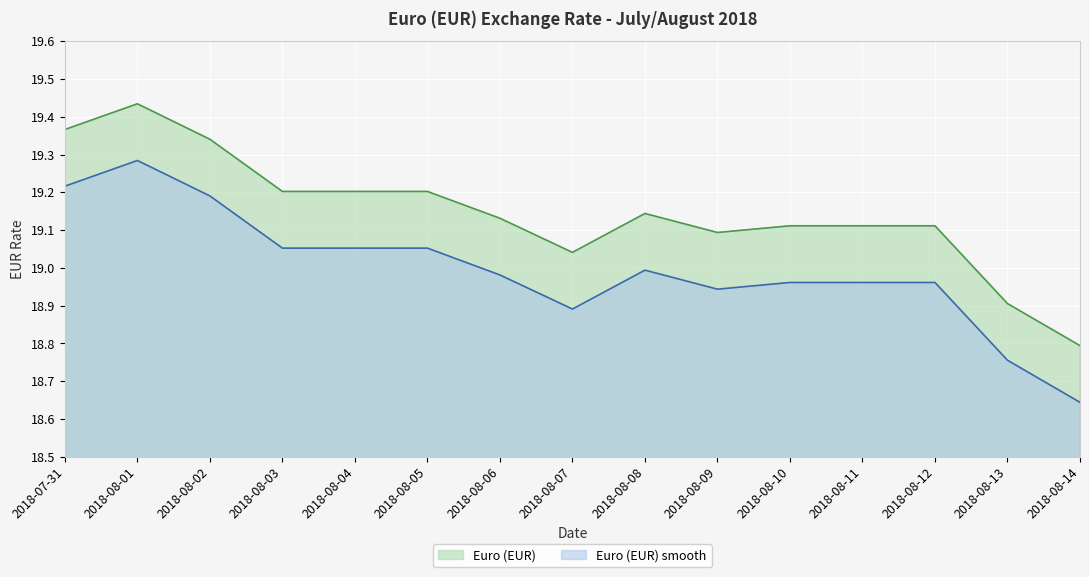

Does the chart display data point markers on the line(s)?

No